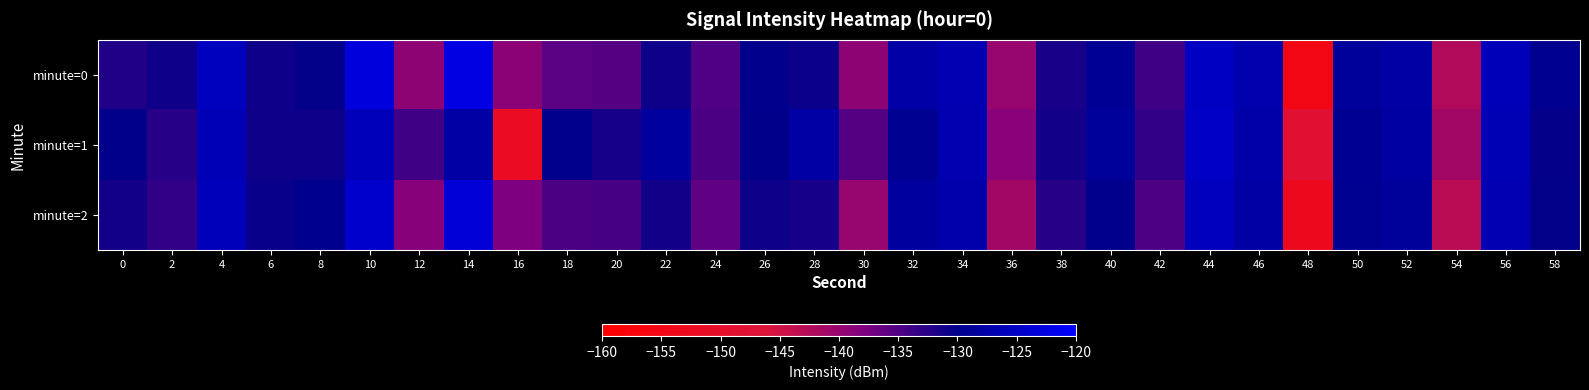

At 4, list the series in order from largest to smallest.

minute=0, minute=2, minute=1